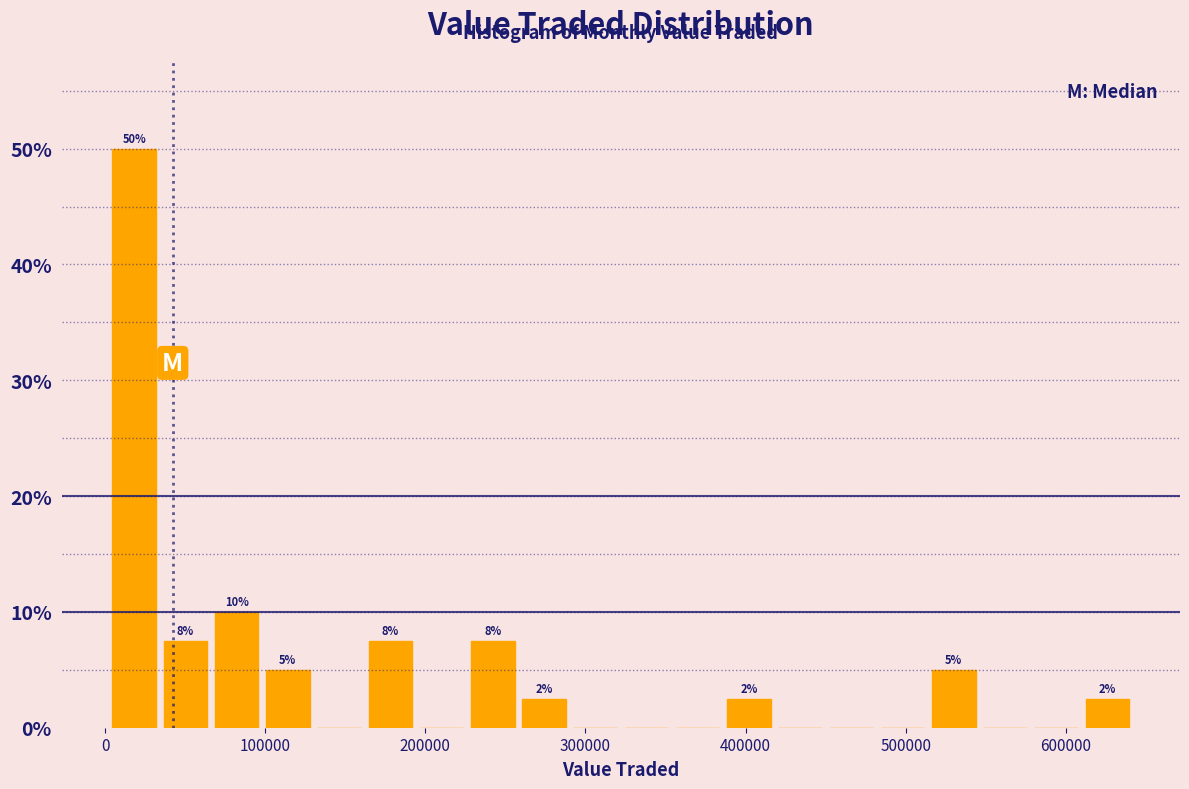

Around what value on the x-axis is the tallest bar? Give the approximate position of its centre, as read against the axis.

20000